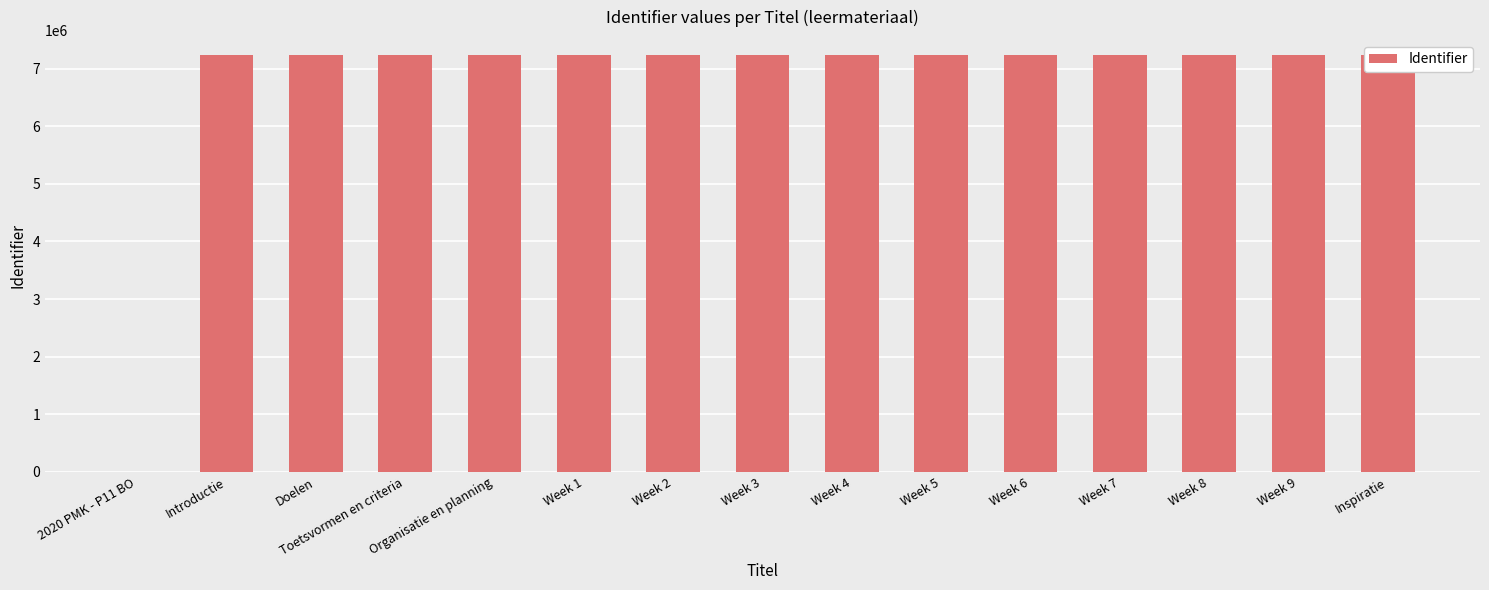

At which category does the chart reach its peak across all series?

Inspiratie